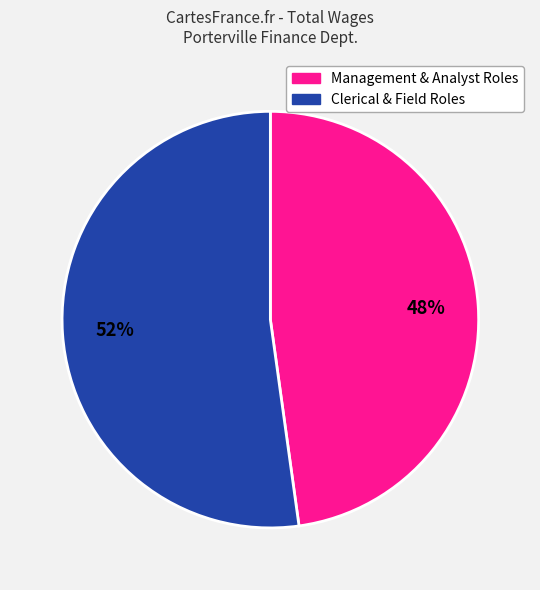

Does any single category account for the majority?

Yes